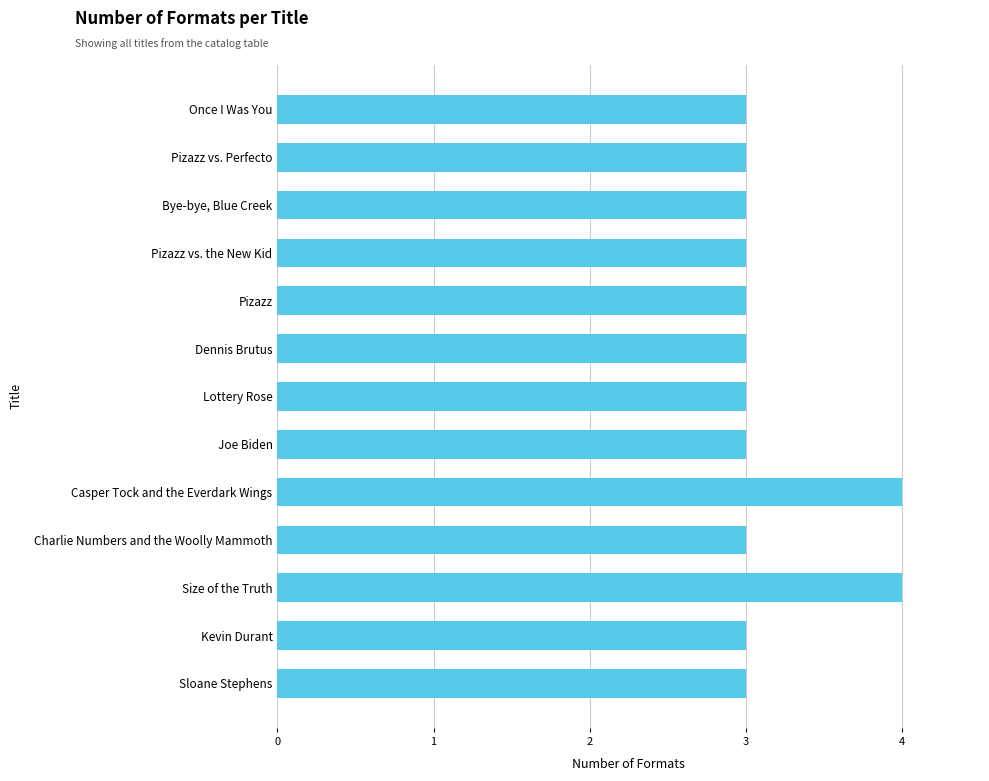

What is the sum of all values?

41